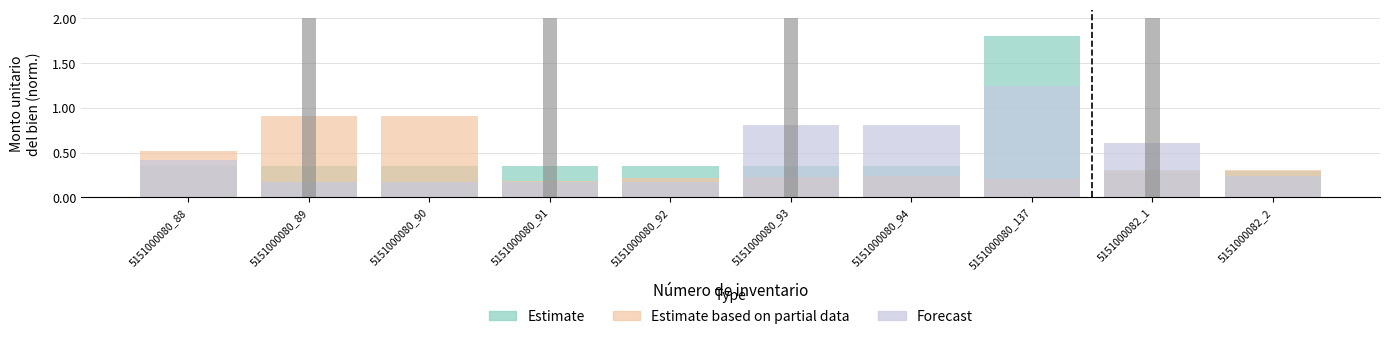

What is the difference between the maximum and minimum values in the Estimate series?

1.5